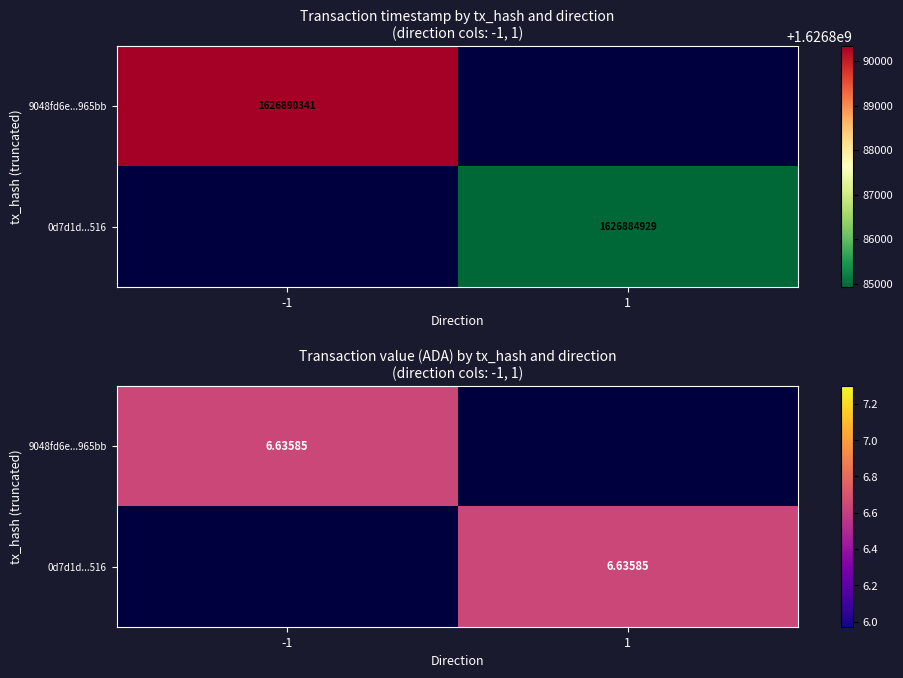

Count the number of data series in this chart.

2